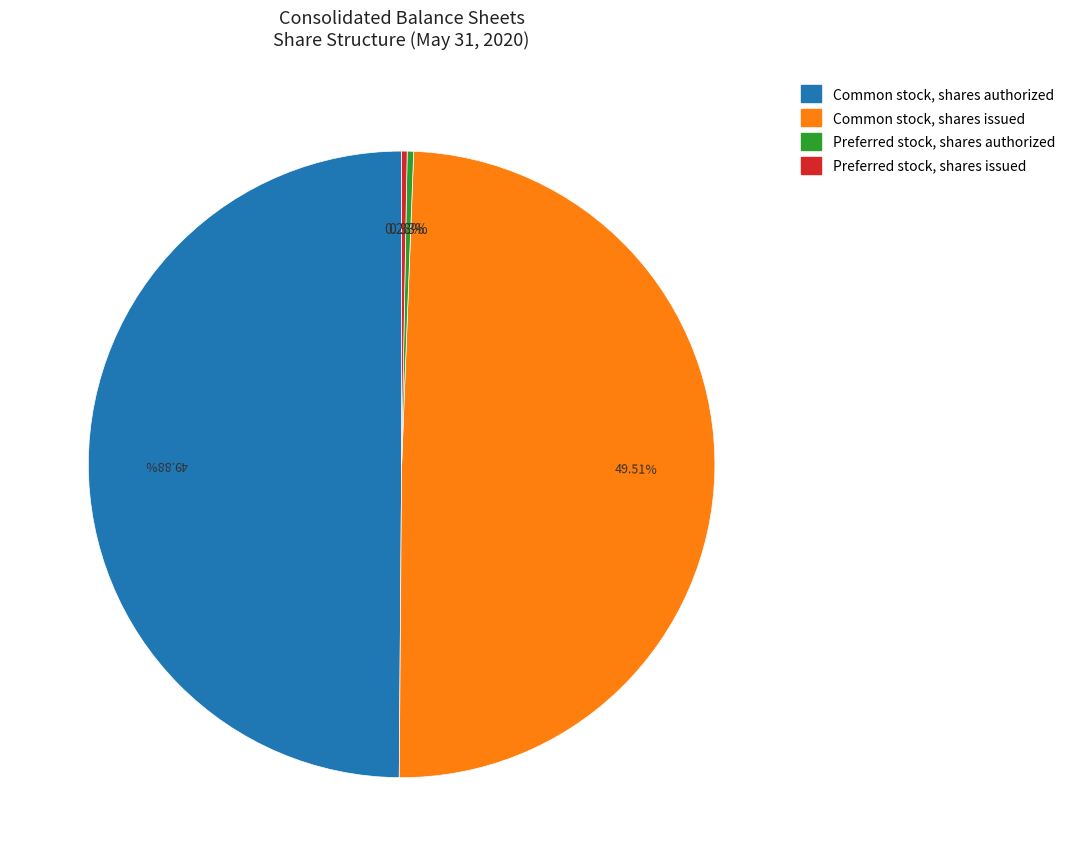

Does Preferred stock, shares authorized represent more than half of the total?

No